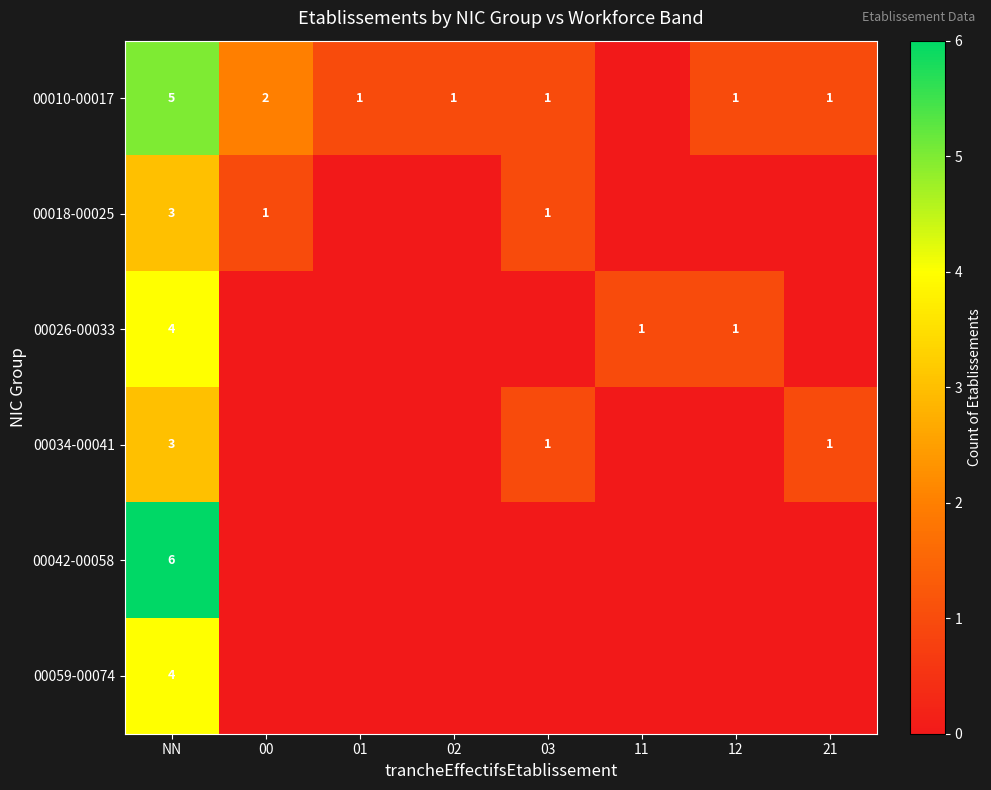

The 00010-00017 series shows 1 at 03. True or false?

True